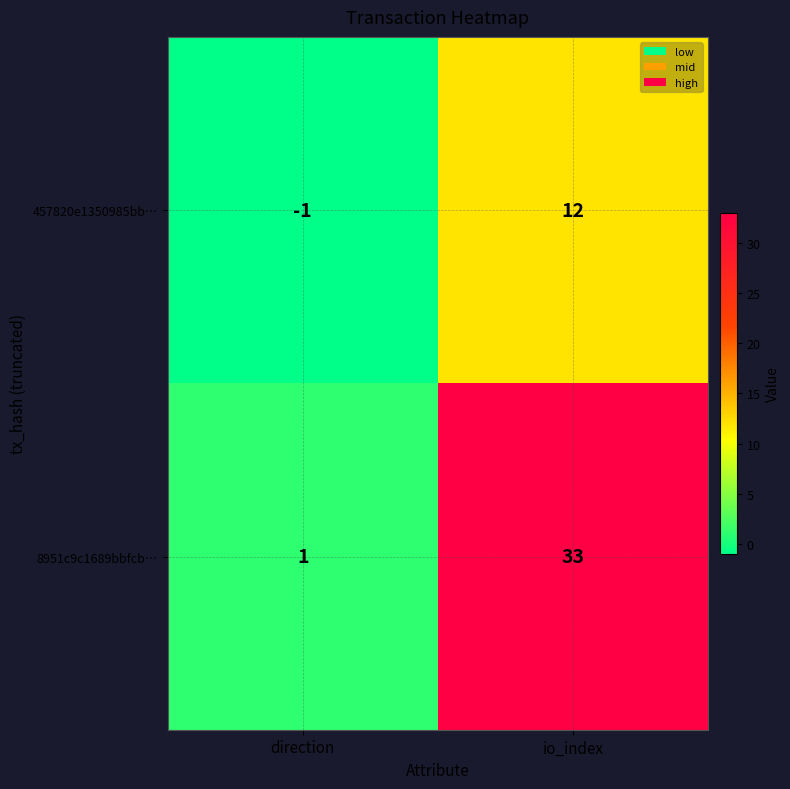

Is it true that 457820e1350985bb… equals -2 at direction?

False